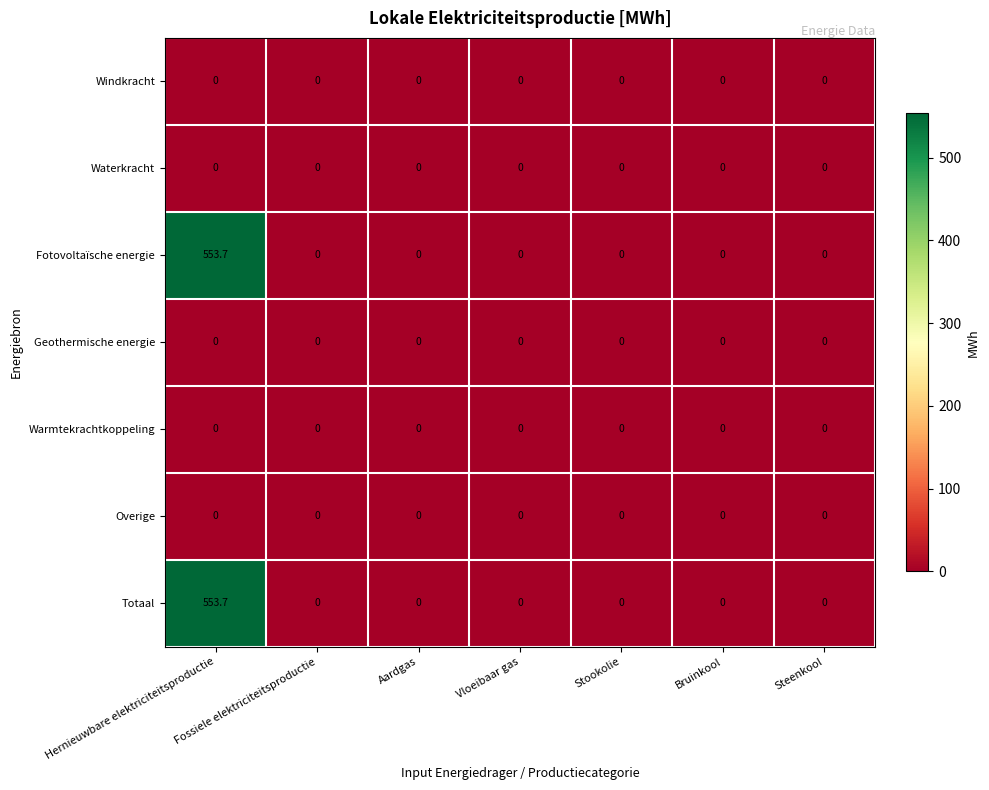

What is the maximum value shown in the chart?

553.7